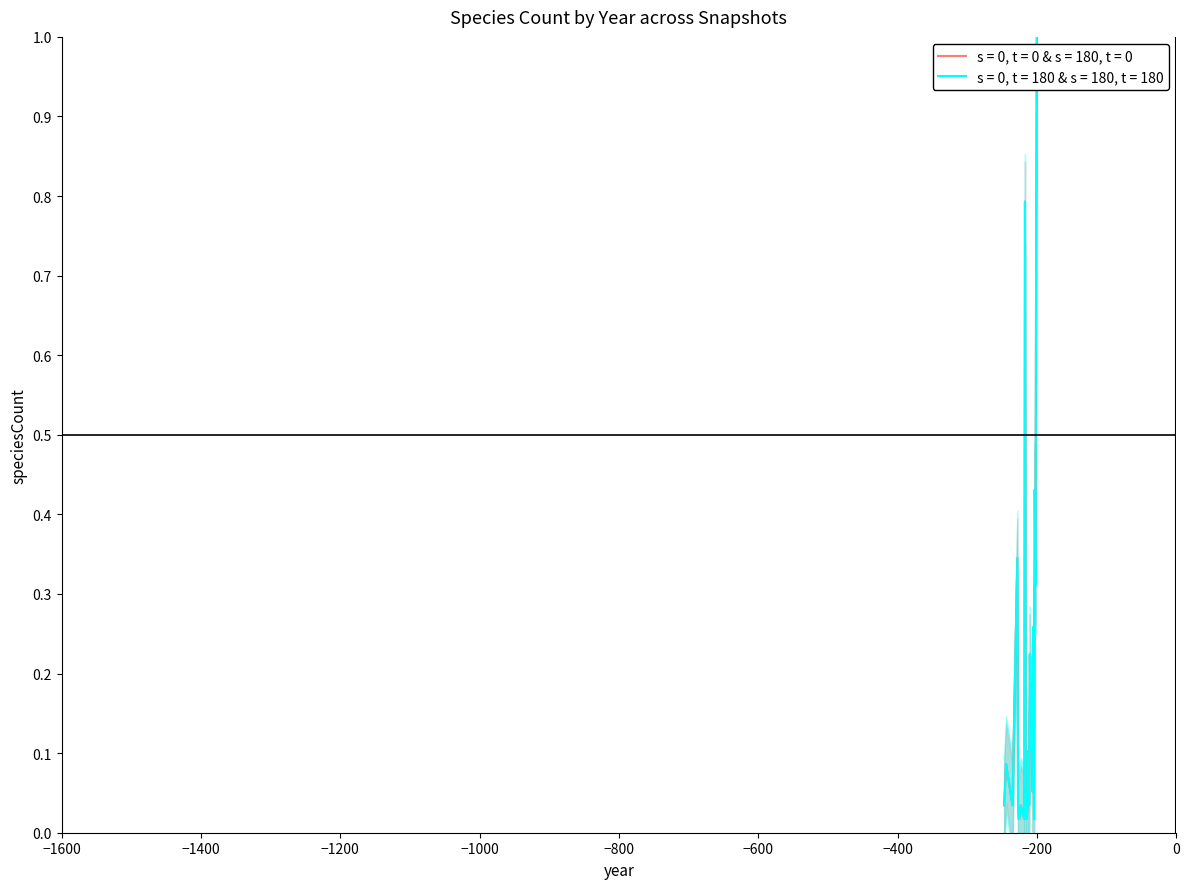

How many series are shown in this chart?

2